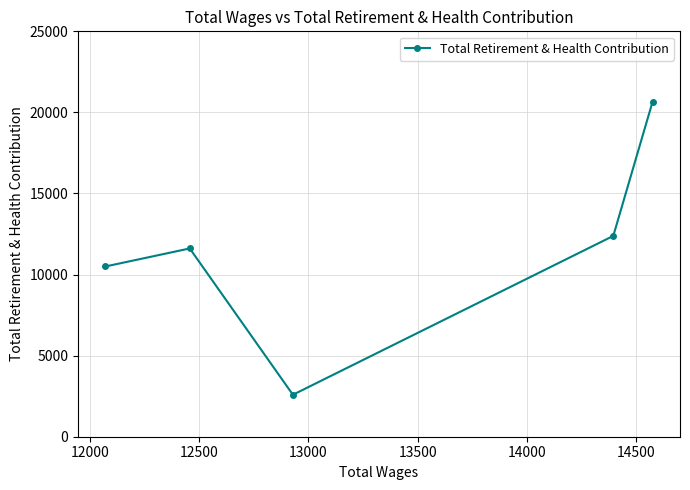

What is the sum of all values?

57755